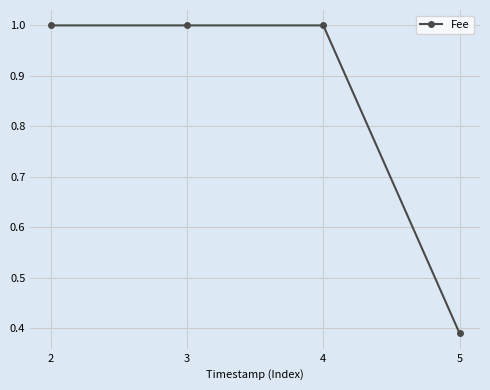

Is it true that the value at 4 is 0.6?

False